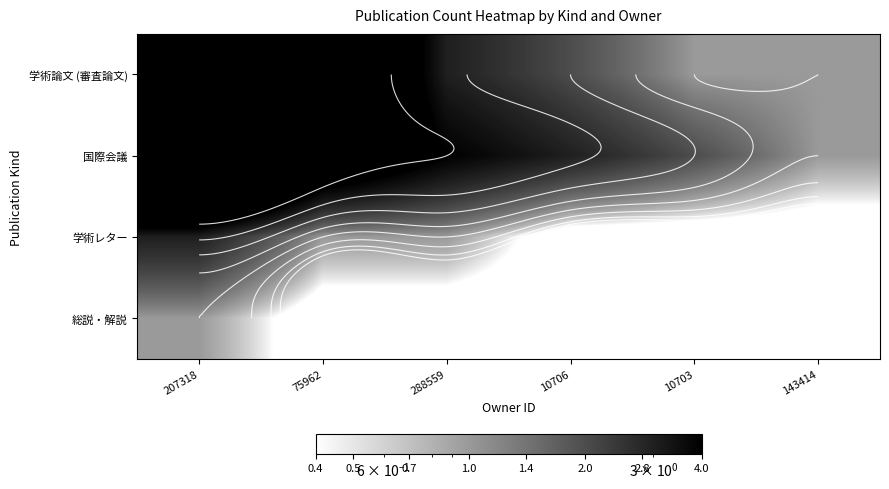

At which category is the sum across all series the highest?

207318